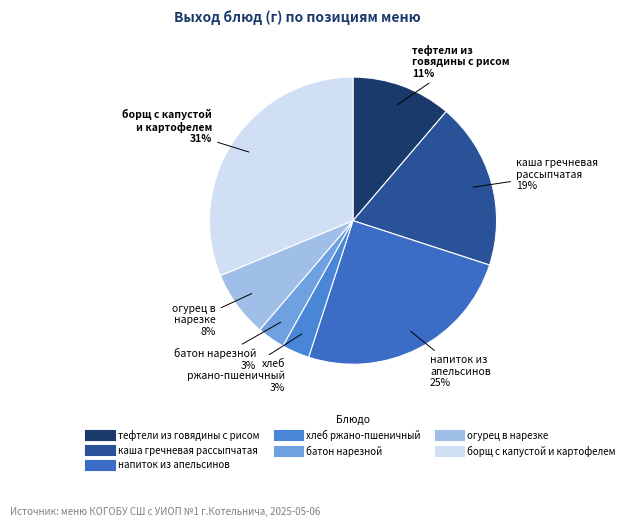

Is the sum of хлеб ржано-пшеничный and огурец в нарезке greater than half?

No